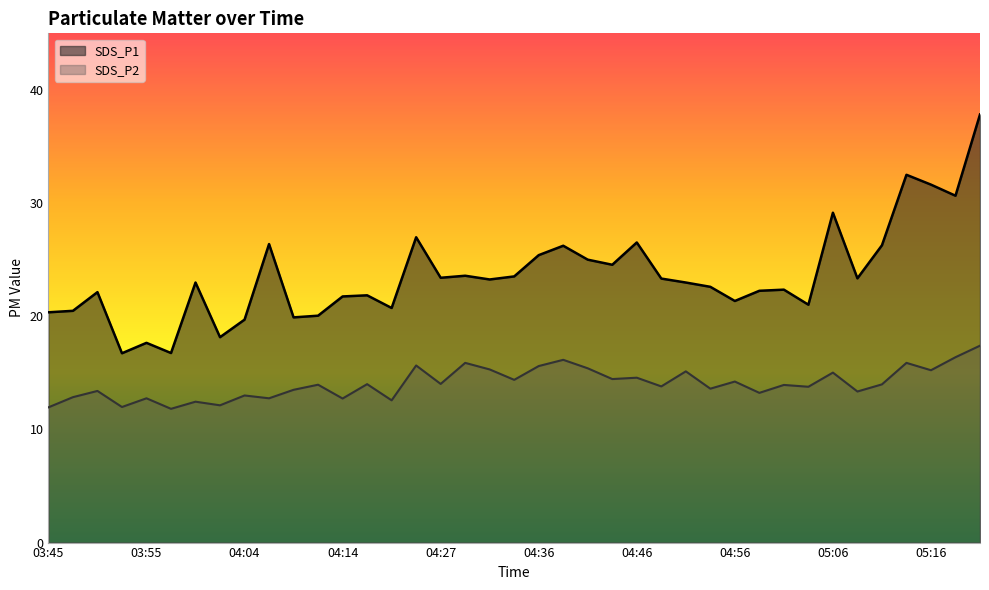

True or false: SDS_P1 has a value of 22.6 at 04:54.

True